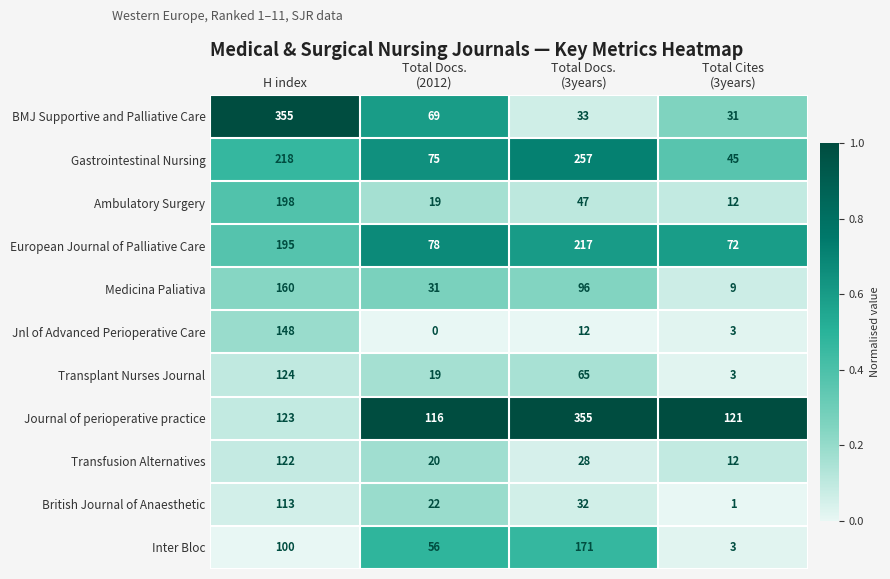

How many distinct data groups are displayed?

11